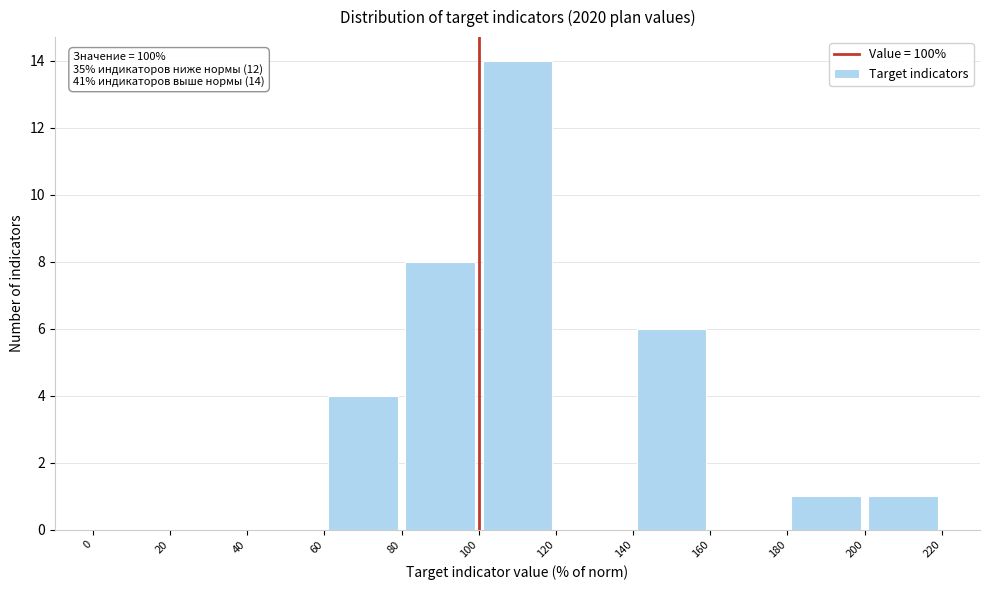

Over which range of the x-axis is the bar tallest?

100 to 120